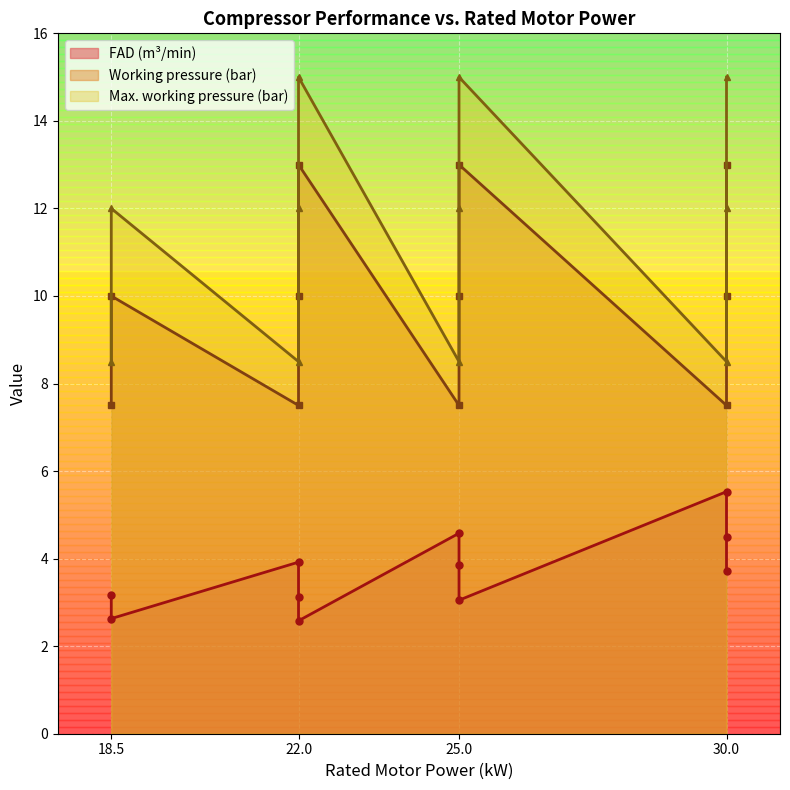

Rank the series by their maximum value, from highest to lowest.

Max. working pressure (bar), Working pressure (bar), FAD (m3/min)